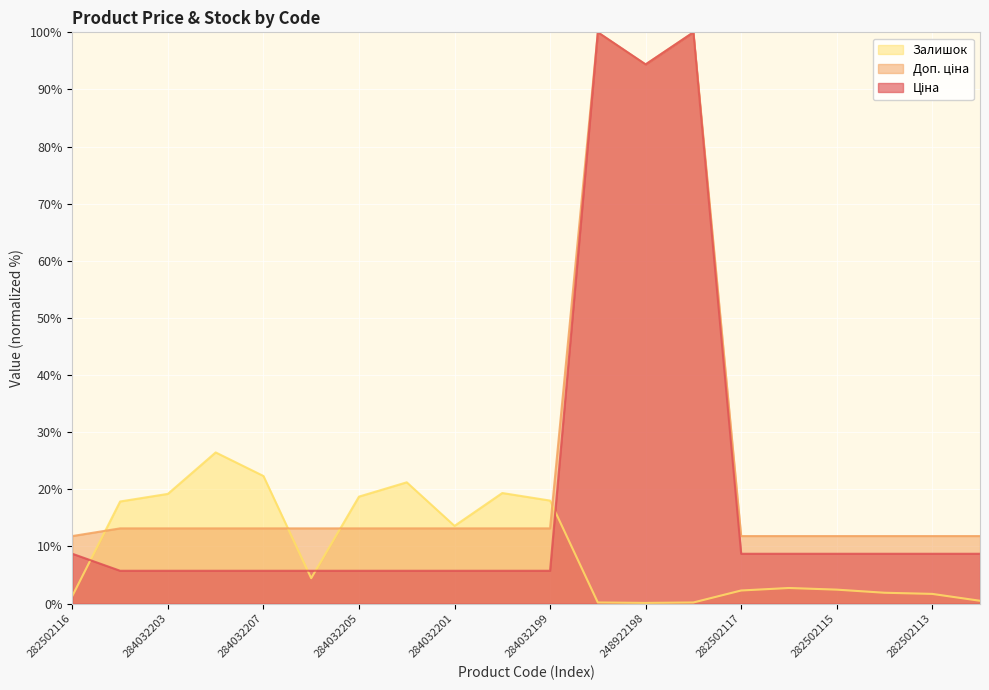

True or false: Ціна has more than 0 points higher than both neighbors.

True